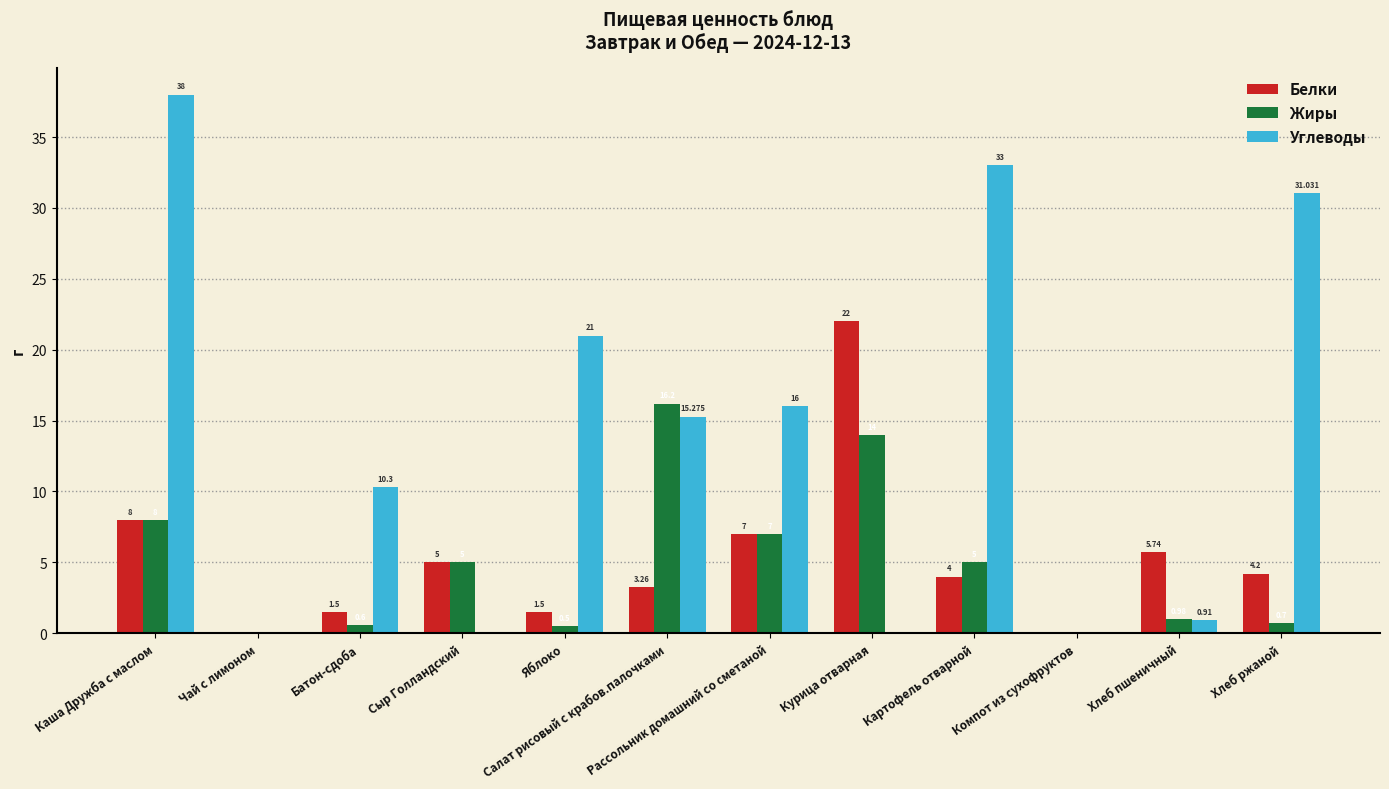

At which label is Белки closest to 11?

Каша Дружба с маслом